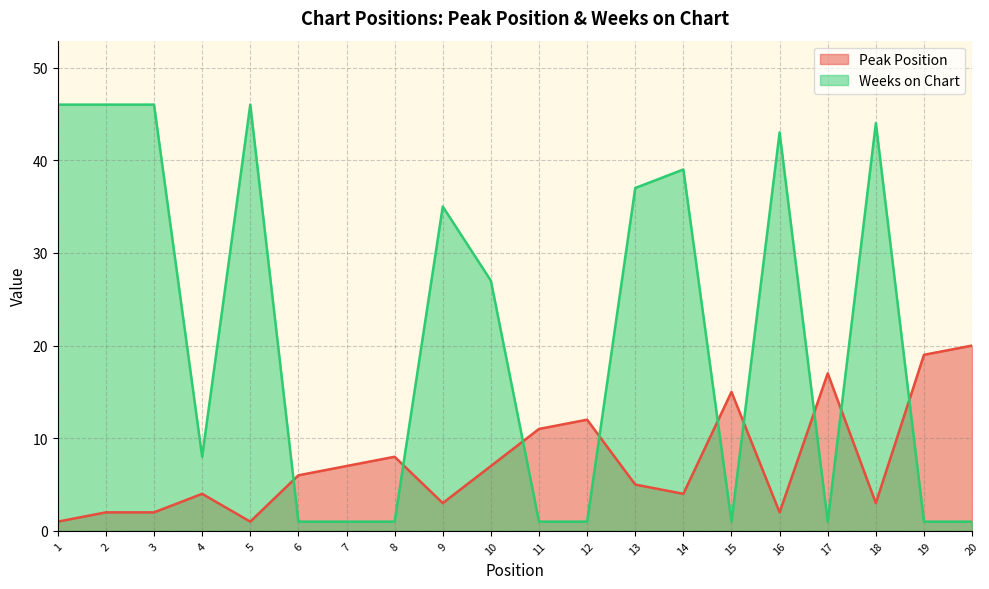

List the series in order of their peak value, highest first.

Weeks on Chart, Peak Position